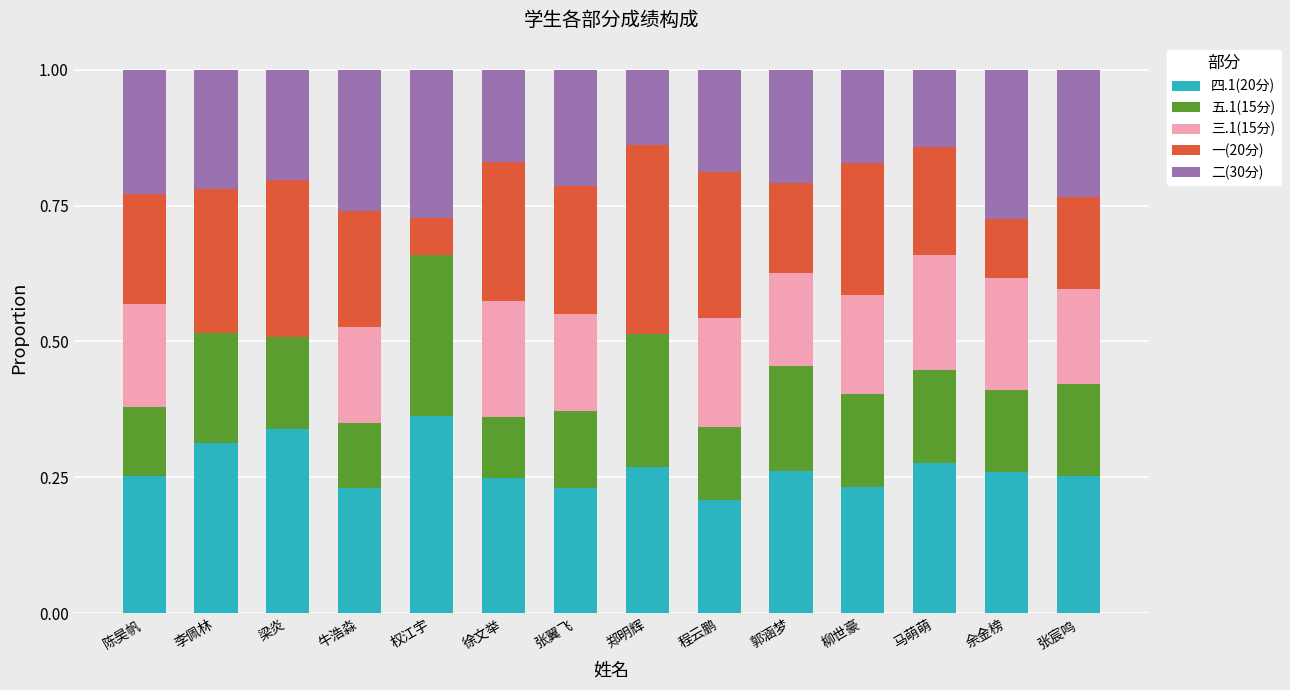

The 四.1(20分) series shows 0.3 at 郑明辉. True or false?

True